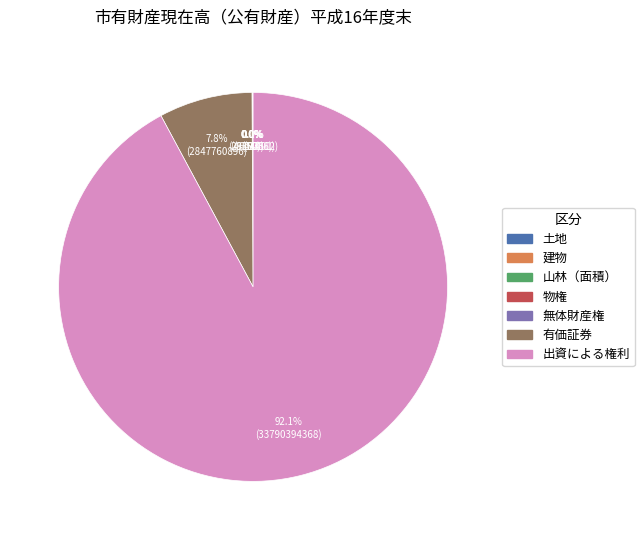

Rank the categories by value from highest to lowest.

出資による権利, 有価証券, 土地, 建物, 山林（面積）, 物権, 無体財産権